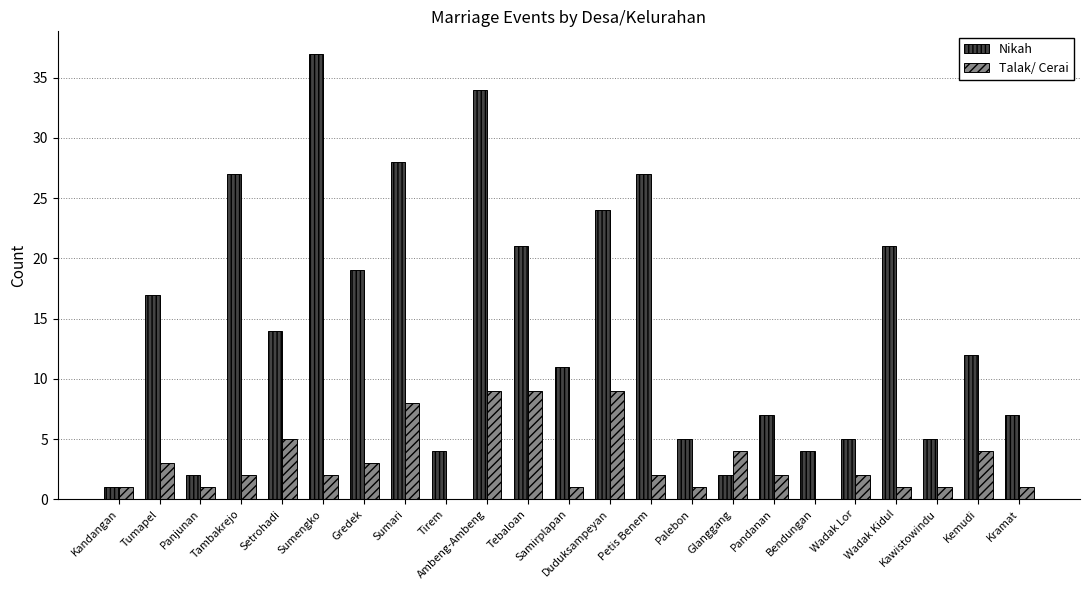

The value of Nikah at Tirem is 6. True or false?

False